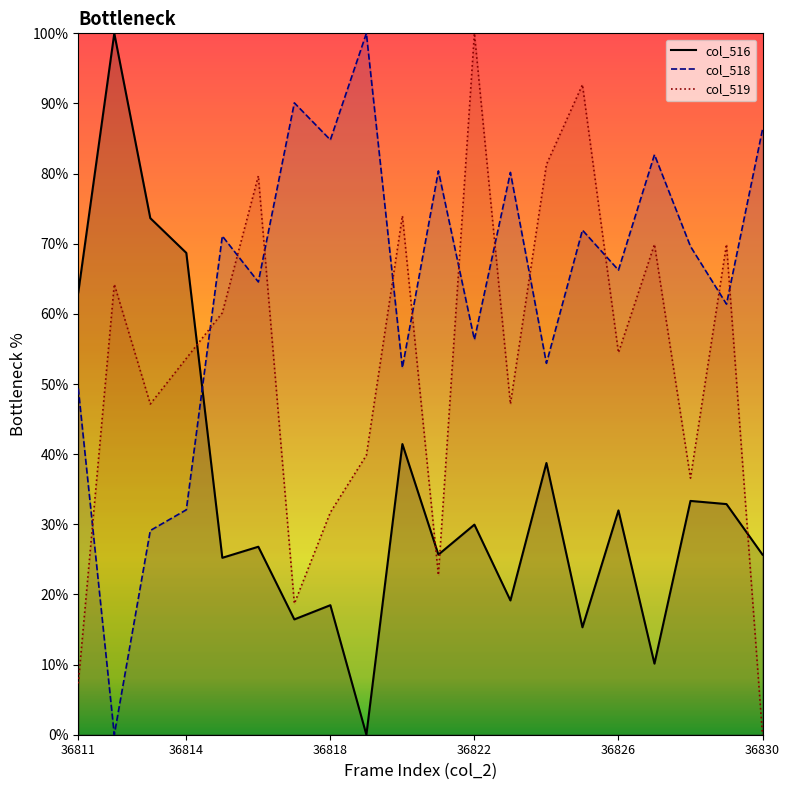

In col_516, how many points are lower than both neighbors (excluding endpoints)?

7